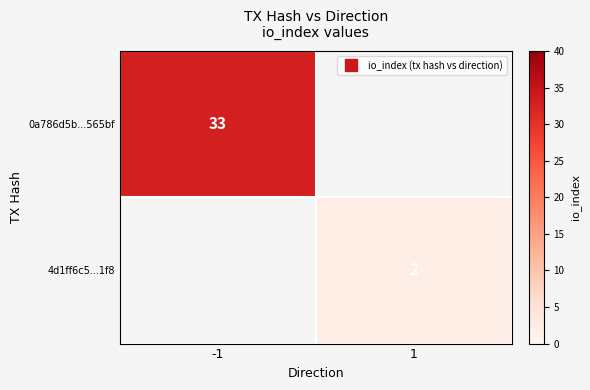

Is the value of 0a786d5b...565bf at 1 greater than the value of 4d1ff6c5...1f8 at -1?

No